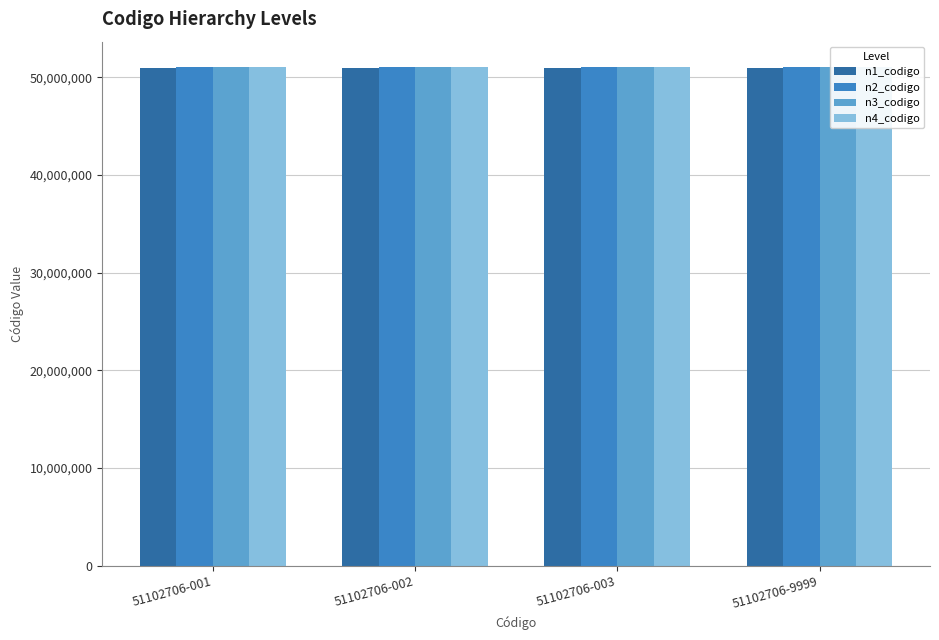

Which series has the largest total across all categories?

n4_codigo